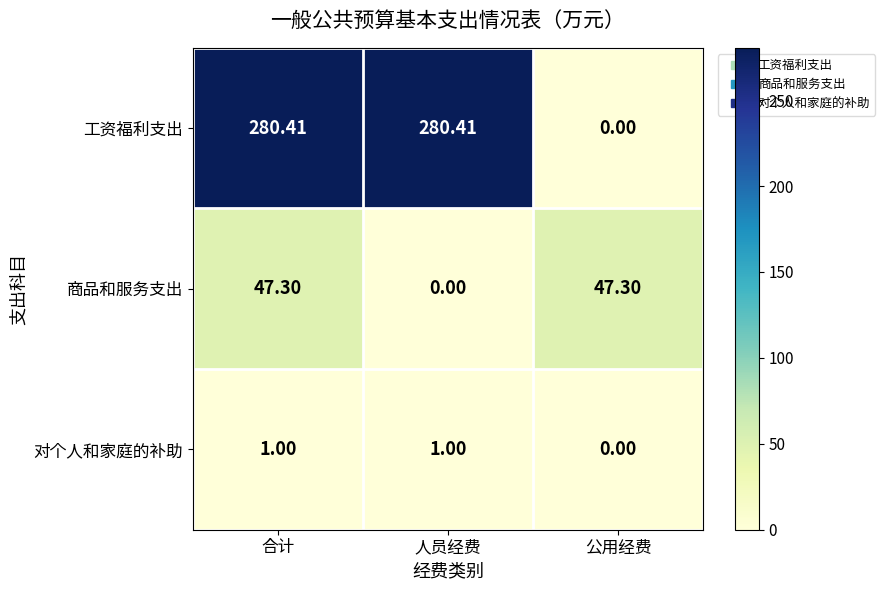

Where is 工资福利支出 nearest to the value 140?

公用经费